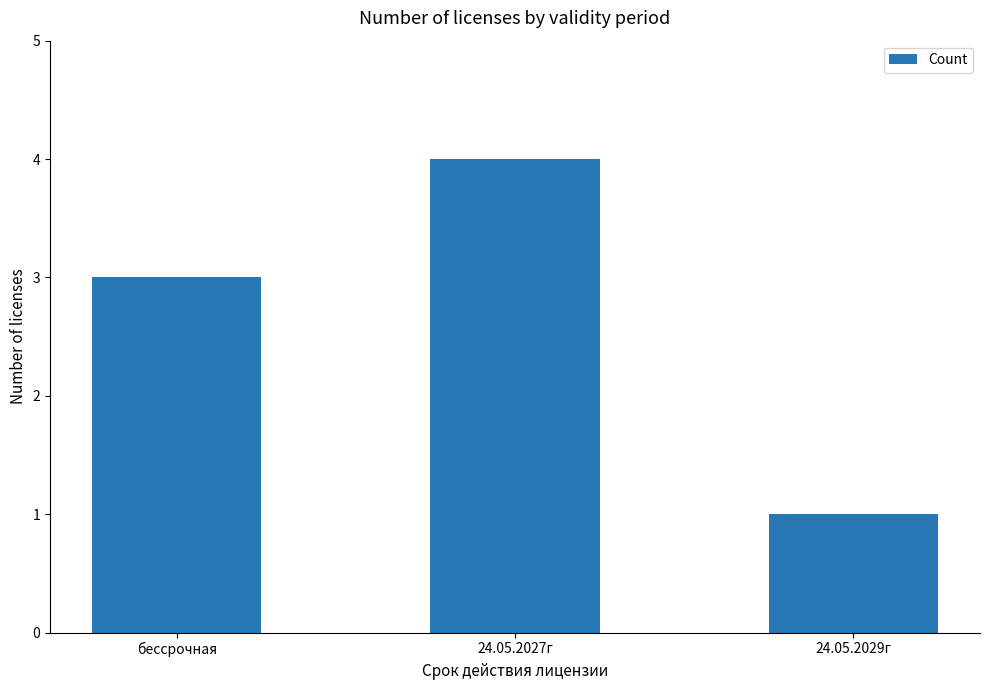

How many distinct data groups are displayed?

1